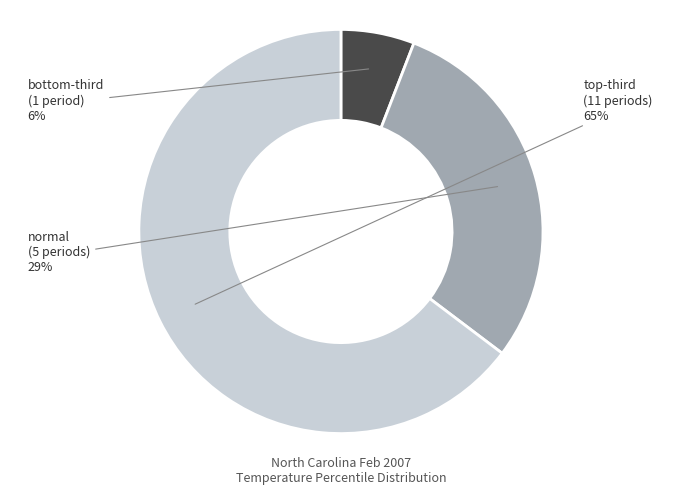

Is there a majority slice in this chart?

Yes